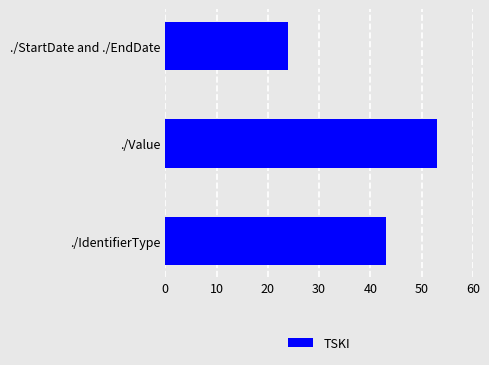

List the labels in order of value, smallest first.

./StartDate and ./EndDate, ./IdentifierType, ./Value